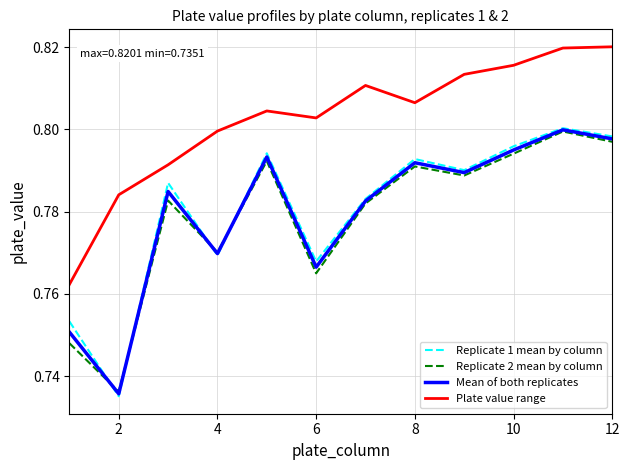

Which series has the largest range (max minus min)?

Replicate 1 mean by column